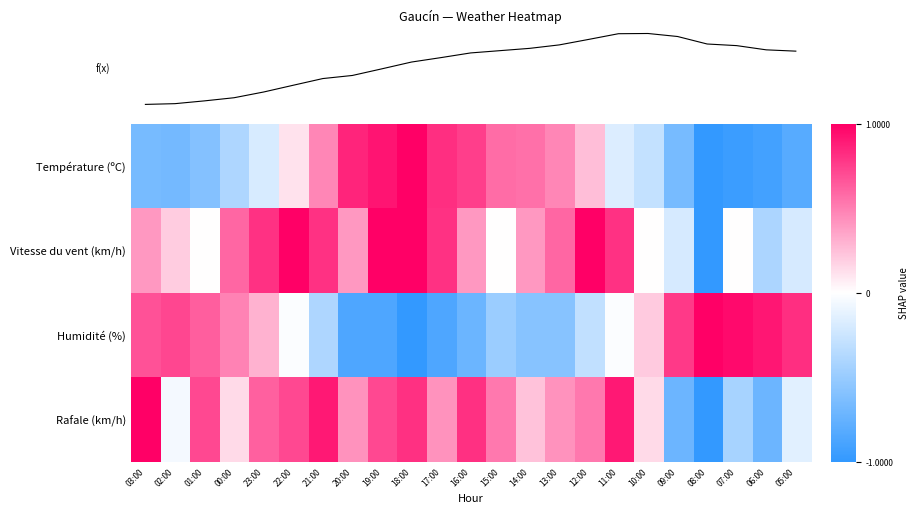

Reading right to left, extract all data points from this chart.

Température (ºC): 05:00=-0.8	06:00=-0.9	07:00=-1.0	08:00=-1.0	09:00=-0.7	10:00=-0.3	11:00=-0.2	12:00=0.3	13:00=0.5	14:00=0.6	15:00=0.6	16:00=0.8	17:00=0.8	18:00=1.0	19:00=0.9	20:00=0.9	21:00=0.5	22:00=0.1	23:00=-0.2	00:00=-0.4	01:00=-0.6	02:00=-0.7	03:00=-0.7
Vitesse du vent (km/h): 05:00=-0.2	06:00=-0.4	07:00=0.0	08:00=-1.0	09:00=-0.2	10:00=0.0	11:00=0.8	12:00=1.0	13:00=0.6	14:00=0.4	15:00=0.0	16:00=0.4	17:00=0.8	18:00=1.0	19:00=1.0	20:00=0.4	21:00=0.8	22:00=1.0	23:00=0.8	00:00=0.6	01:00=0.0	02:00=0.2	03:00=0.4
Humidité (%): 05:00=0.8	06:00=0.9	07:00=1.0	08:00=1.0	09:00=0.8	10:00=0.2	11:00=-0.0	12:00=-0.3	13:00=-0.6	14:00=-0.6	15:00=-0.5	16:00=-0.7	17:00=-0.9	18:00=-1.0	19:00=-0.9	20:00=-0.9	21:00=-0.4	22:00=-0.0	23:00=0.3	00:00=0.5	01:00=0.6	02:00=0.7	03:00=0.7
Rafale (km/h): 05:00=-0.1	06:00=-0.7	07:00=-0.4	08:00=-1.0	09:00=-0.7	10:00=0.1	11:00=0.9	12:00=0.5	13:00=0.4	14:00=0.2	15:00=0.5	16:00=0.8	17:00=0.4	18:00=0.8	19:00=0.7	20:00=0.4	21:00=0.9	22:00=0.7	23:00=0.6	00:00=0.1	01:00=0.7	02:00=-0.0	03:00=1.0